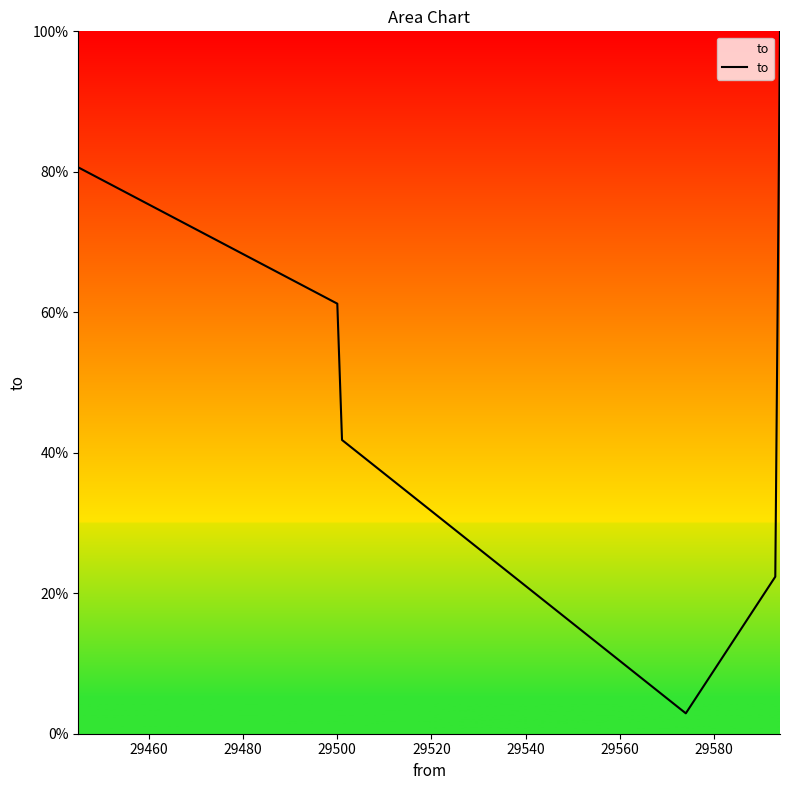

What is the minimum value shown in the chart?

2.9